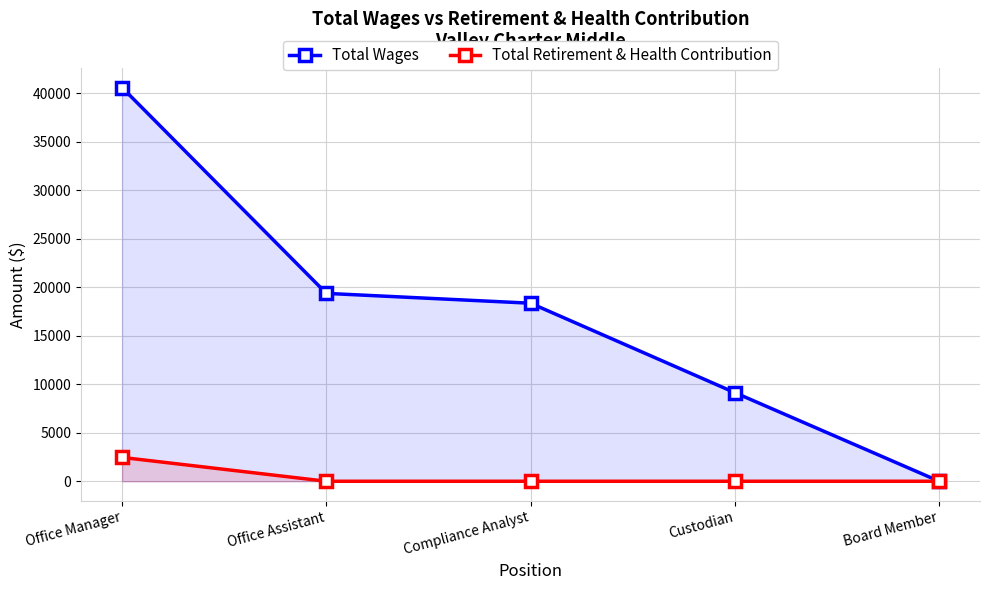

True or false: Total Wages and Total Retirement & Health Contribution cross at least once.

False